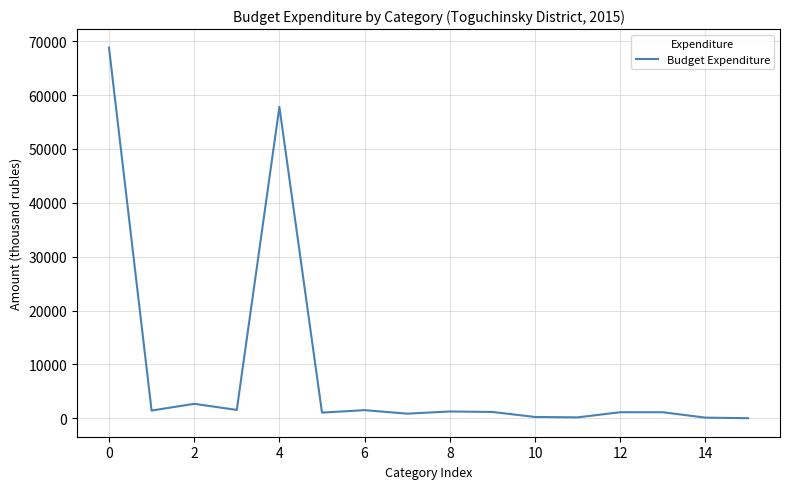

What is the difference between the maximum and minimum values?

68786.2